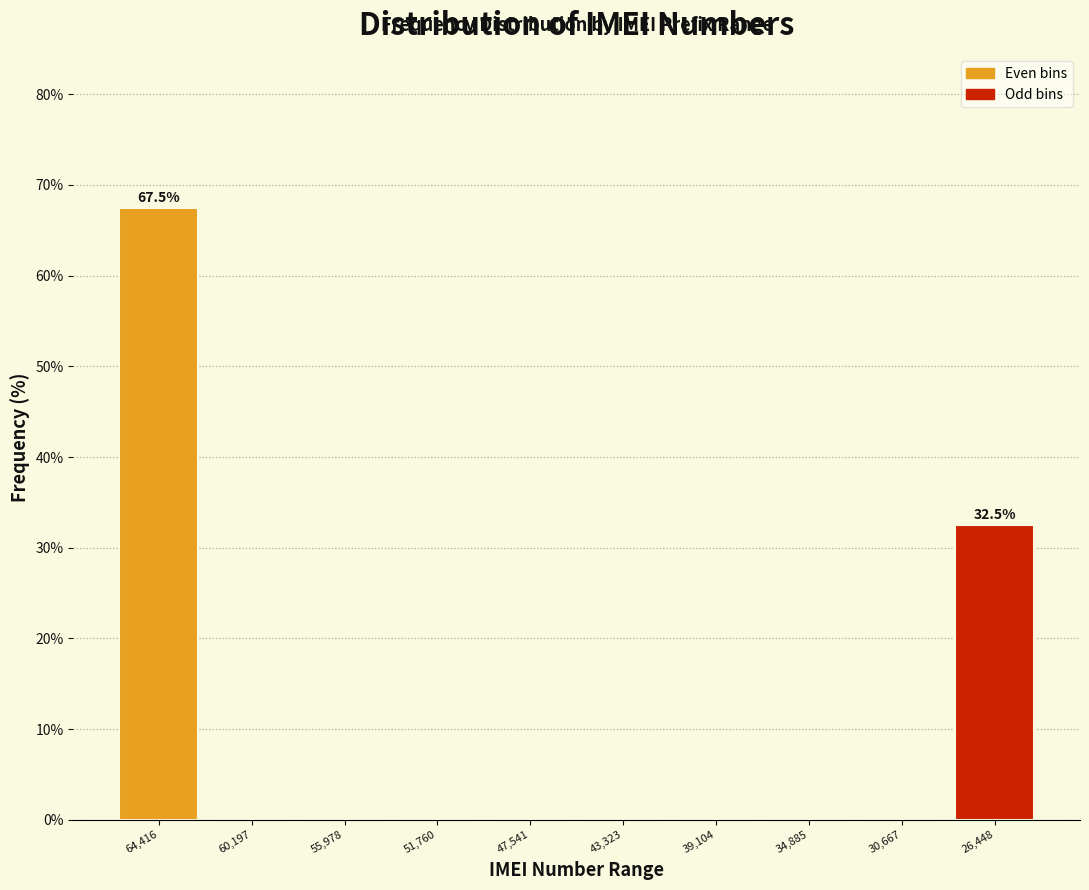

Reading left to right, list all the values displayed in this chart.

64,416=67.5	60,197=0.0	55,978=0.0	51,760=0.0	47,541=0.0	43,323=0.0	39,104=0.0	34,885=0.0	30,667=0.0	26,448=32.5